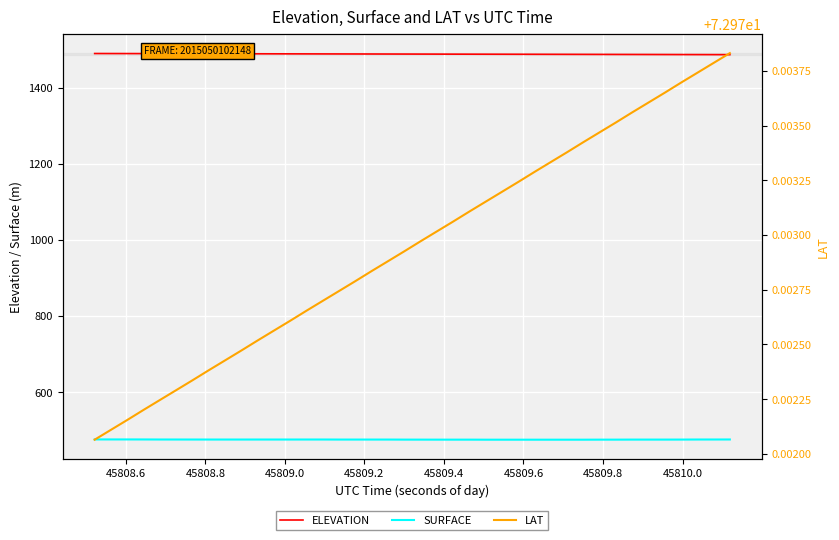

What is the value of the LAT point at the 31st from the left?

73.0